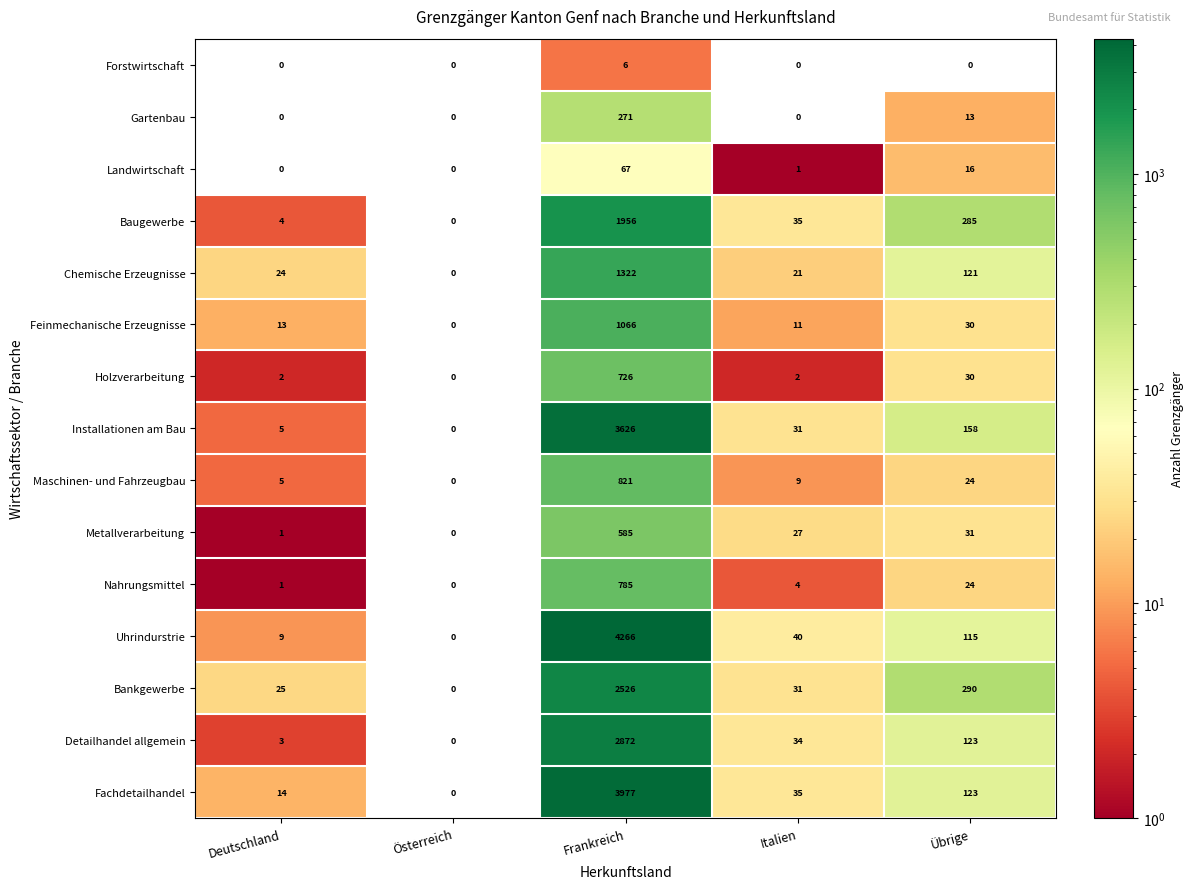

Where is Baugewerbe nearest to the value 978?

Übrige